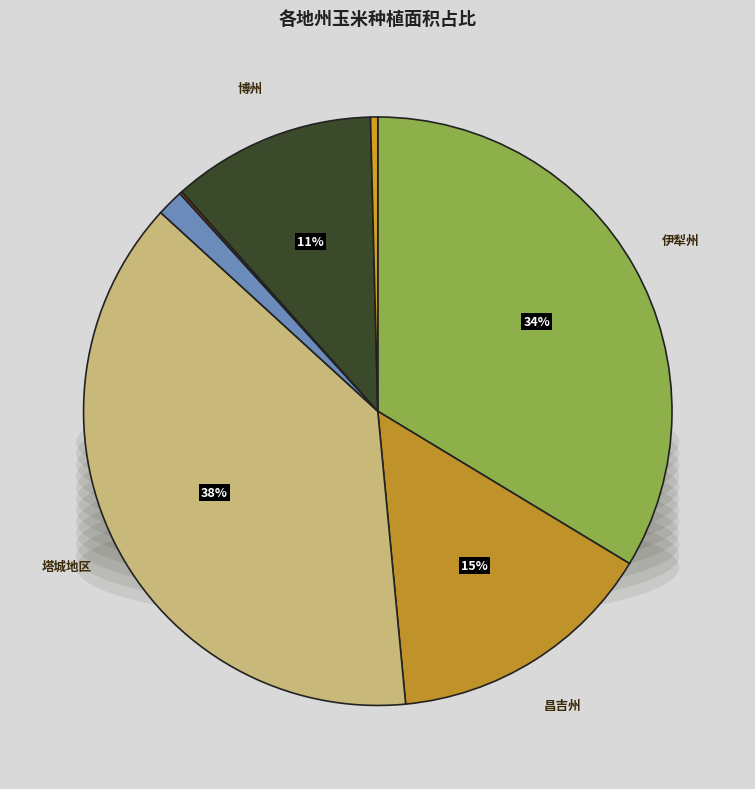

To the nearest percent, what percentage of the pie is 伊犁州?

34%